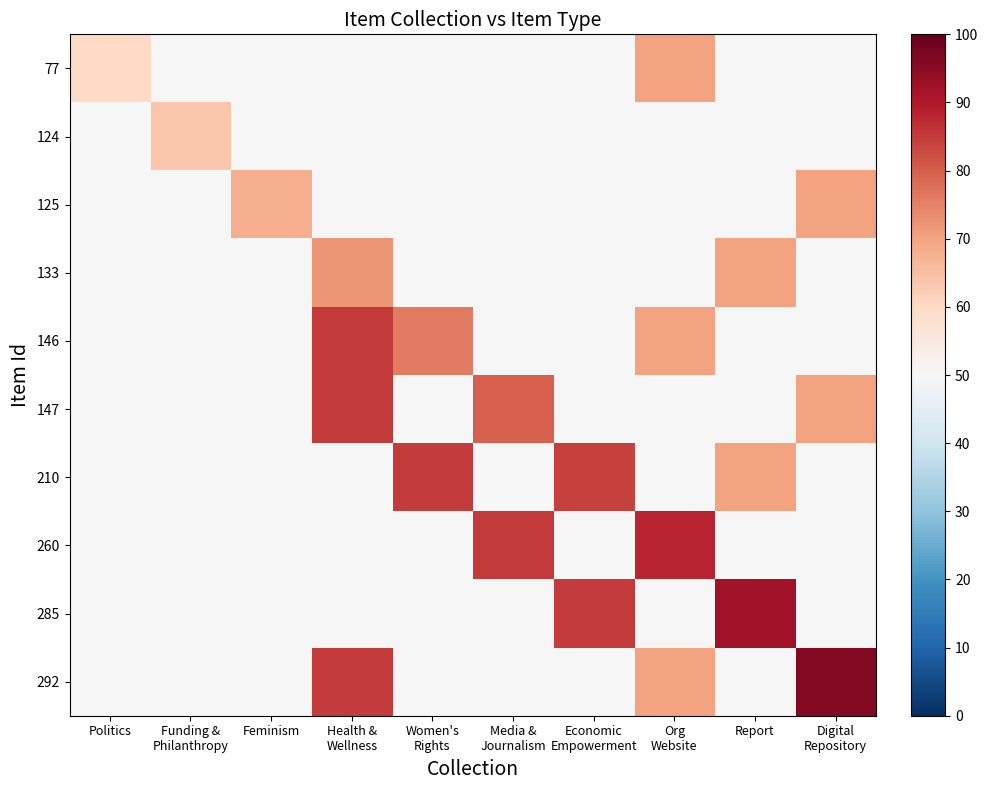

Reading left to right, list all the values displayed in this chart.

77: Politics=60	Funding &
Philanthropy=50	Feminism=50	Health &
Wellness=50	Women's
Rights=50	Media &
Journalism=50	Economic
Empowerment=50	Org
Website=70	Report=50	Digital
Repository=50
124: Politics=50	Funding &
Philanthropy=64	Feminism=50	Health &
Wellness=50	Women's
Rights=50	Media &
Journalism=50	Economic
Empowerment=50	Org
Website=50	Report=50	Digital
Repository=50
125: Politics=50	Funding &
Philanthropy=50	Feminism=68	Health &
Wellness=50	Women's
Rights=50	Media &
Journalism=50	Economic
Empowerment=50	Org
Website=50	Report=50	Digital
Repository=70
133: Politics=50	Funding &
Philanthropy=50	Feminism=50	Health &
Wellness=72	Women's
Rights=50	Media &
Journalism=50	Economic
Empowerment=50	Org
Website=50	Report=70	Digital
Repository=50
146: Politics=50	Funding &
Philanthropy=50	Feminism=50	Health &
Wellness=85	Women's
Rights=76	Media &
Journalism=50	Economic
Empowerment=50	Org
Website=70	Report=50	Digital
Repository=50
147: Politics=50	Funding &
Philanthropy=50	Feminism=50	Health &
Wellness=85	Women's
Rights=50	Media &
Journalism=80	Economic
Empowerment=50	Org
Website=50	Report=50	Digital
Repository=70
210: Politics=50	Funding &
Philanthropy=50	Feminism=50	Health &
Wellness=50	Women's
Rights=85	Media &
Journalism=50	Economic
Empowerment=84	Org
Website=50	Report=70	Digital
Repository=50
260: Politics=50	Funding &
Philanthropy=50	Feminism=50	Health &
Wellness=50	Women's
Rights=50	Media &
Journalism=85	Economic
Empowerment=50	Org
Website=88	Report=50	Digital
Repository=50
285: Politics=50	Funding &
Philanthropy=50	Feminism=50	Health &
Wellness=50	Women's
Rights=50	Media &
Journalism=50	Economic
Empowerment=85	Org
Website=50	Report=92	Digital
Repository=50
292: Politics=50	Funding &
Philanthropy=50	Feminism=50	Health &
Wellness=85	Women's
Rights=50	Media &
Journalism=50	Economic
Empowerment=50	Org
Website=70	Report=50	Digital
Repository=96